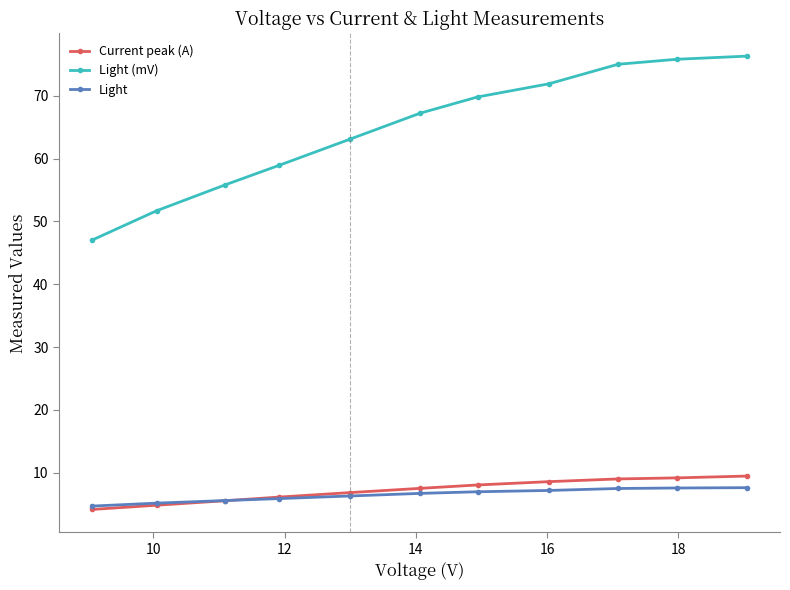

What is the difference between the maximum and minimum values in the Light (mV) series?

29.3